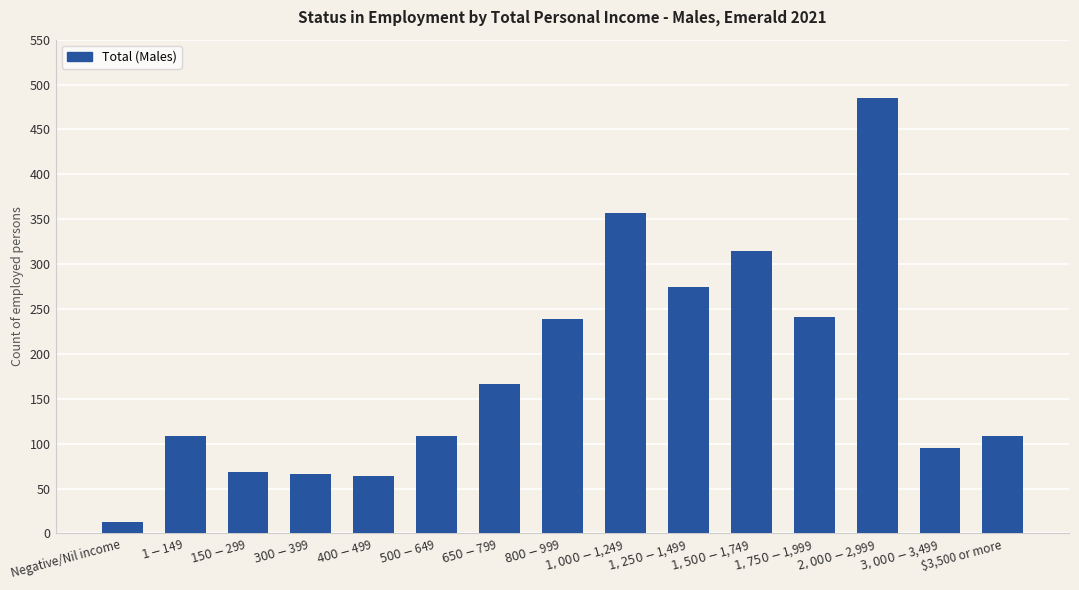

What is the label of the 14th bar from the left?

$3,000-$3,499